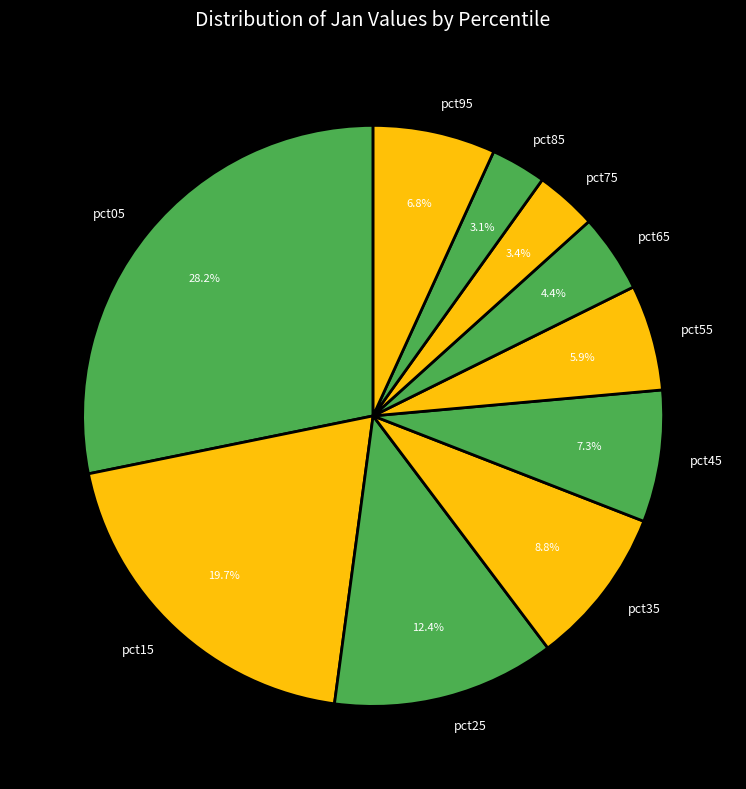

Combined, what portion of the pie is pct45 and pct25?

19.7%